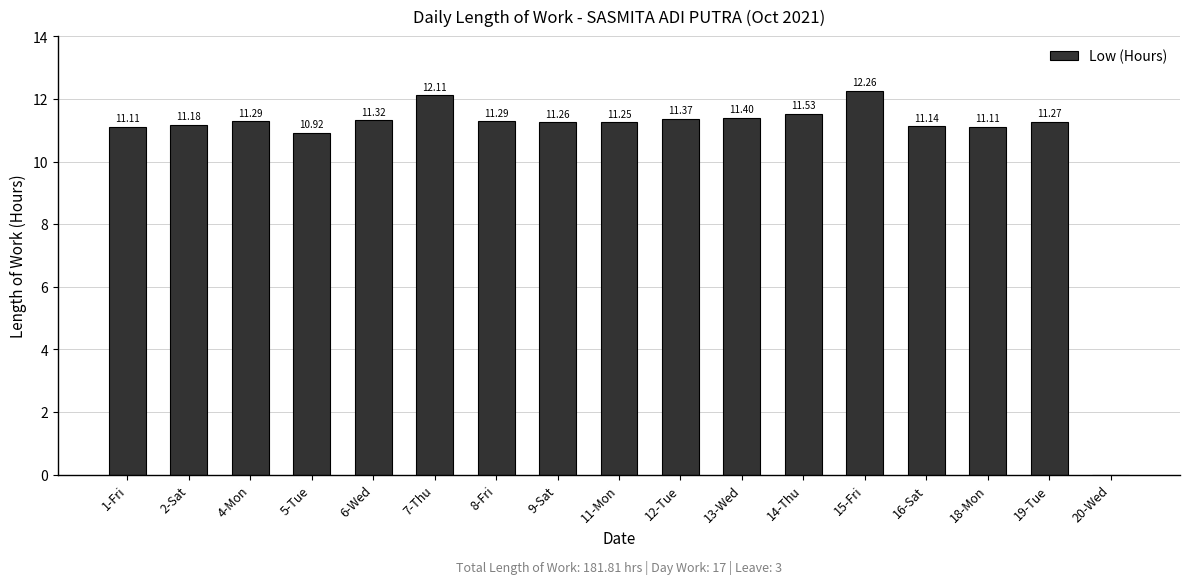

How many values exceed 11?

15